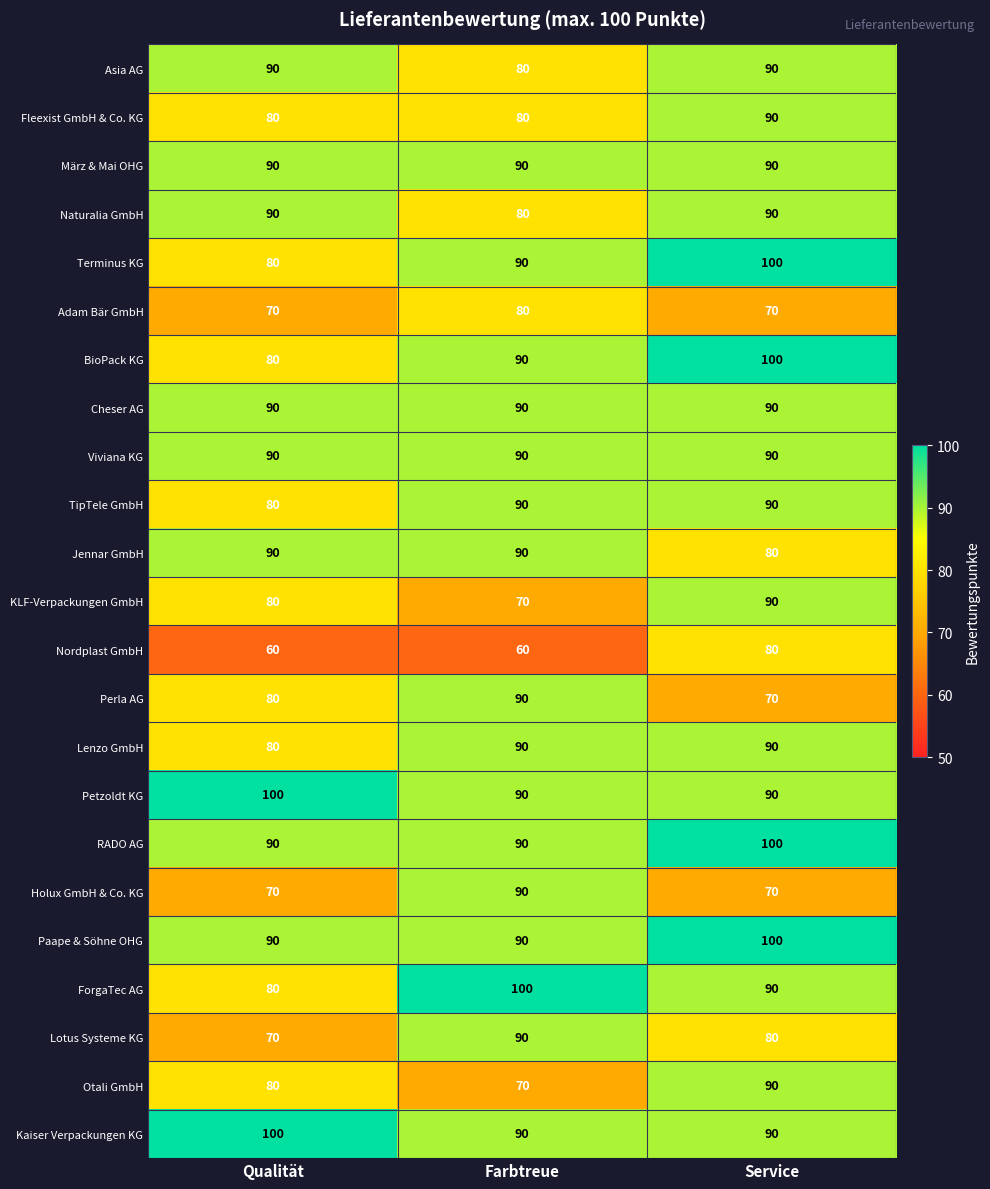

Read the Paape & Söhne OHG value at Farbtreue, to the nearest 5.

90